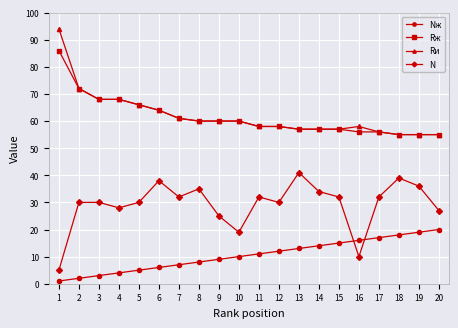

At which label does Nж reach its peak?

20